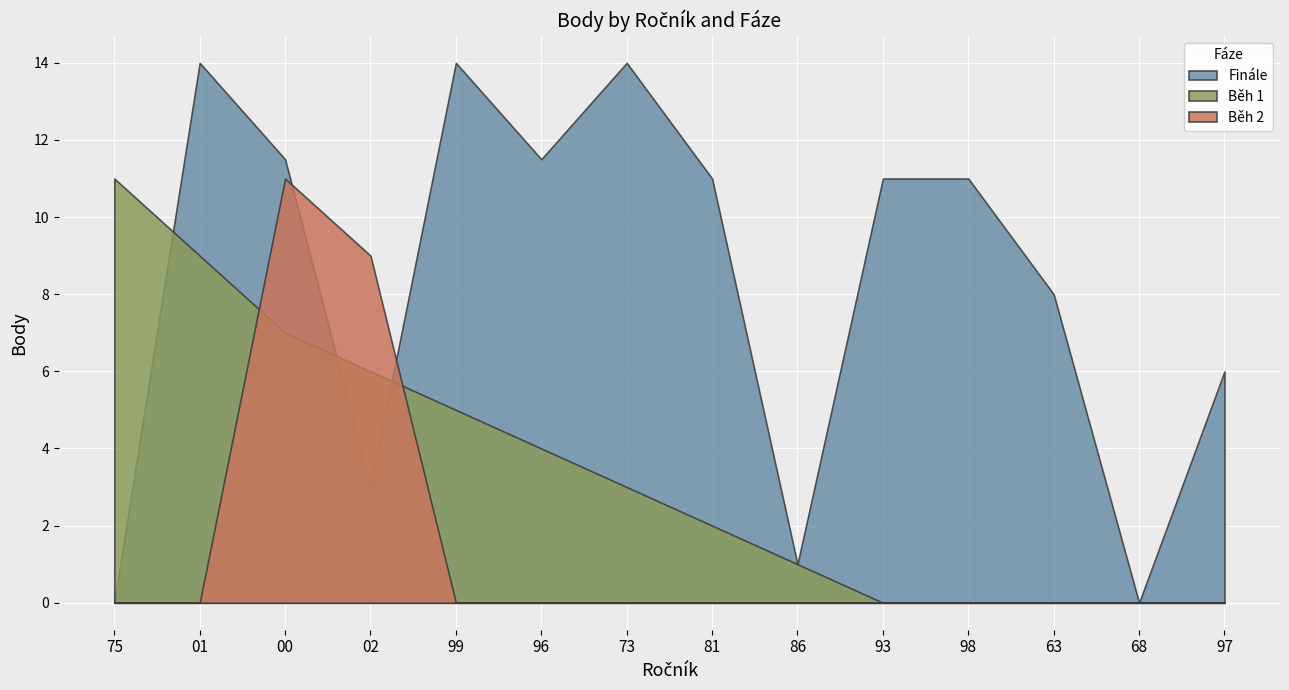

True or false: Běh 1 and Finále intersect in this chart.

True